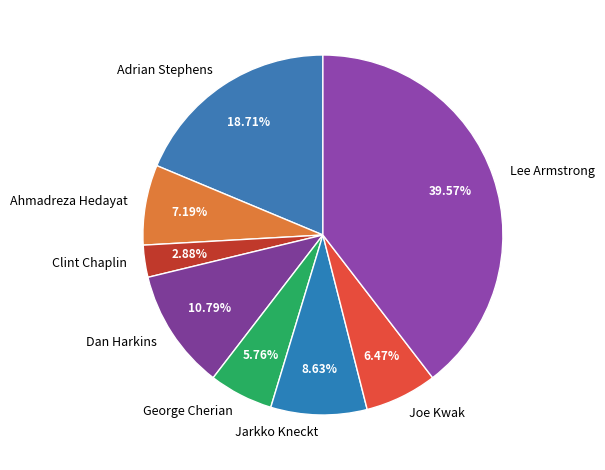

Is it true that Adrian Stephens is 19% of the pie?

True